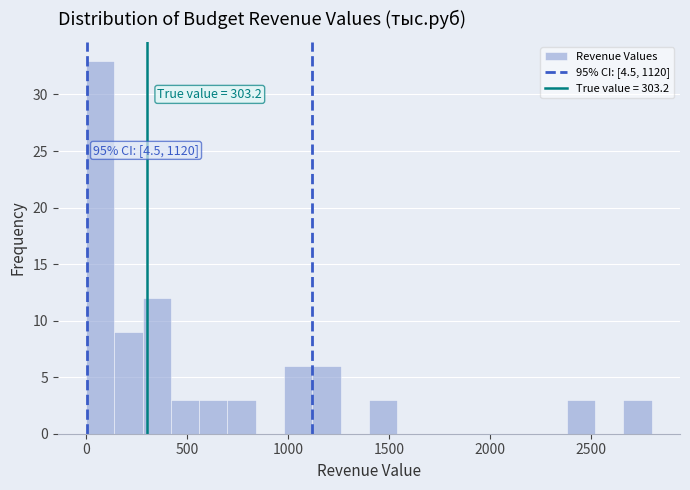

Read against the x-axis, roughly where is the centre of the tallest bar?

50